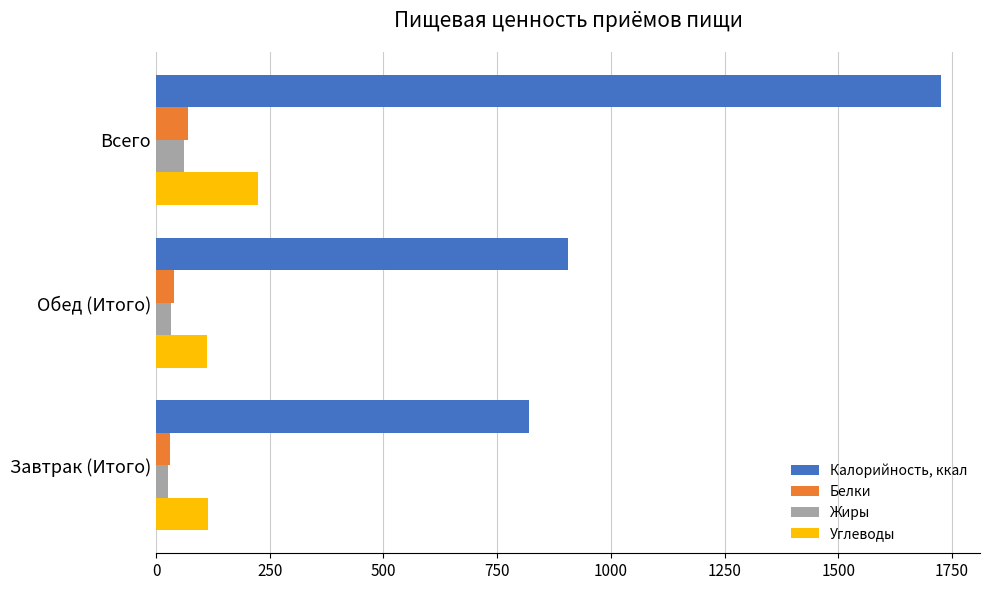

What is the average value of the Белки series?

46.8